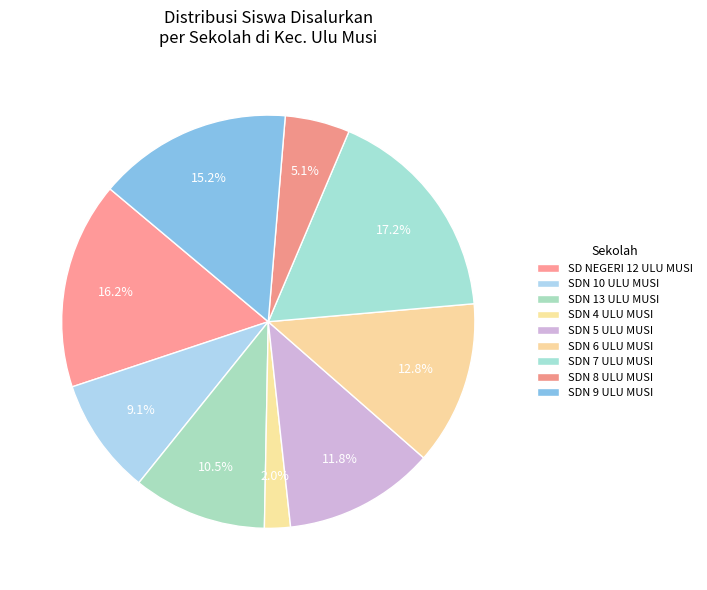

How many slices are in this pie chart?

9